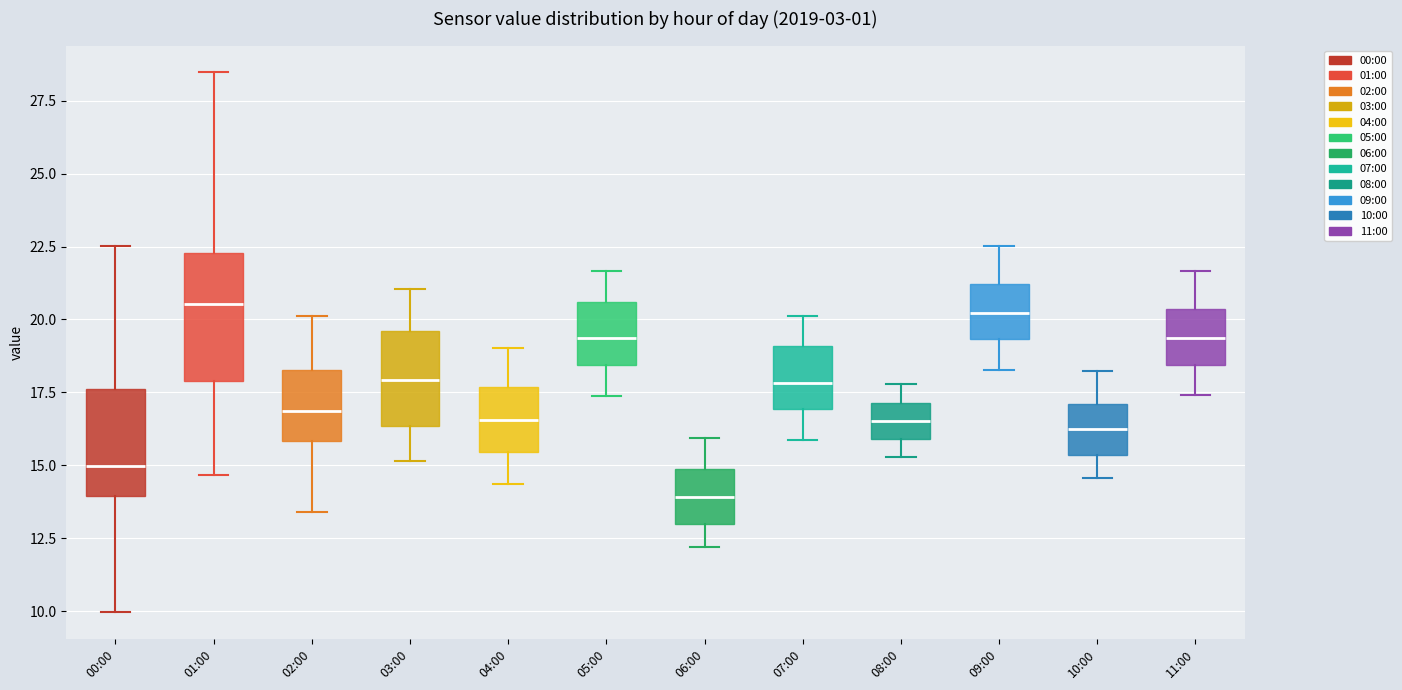

Reading left to right, transcribe this box plot: for each box, give where its median line is, the range the box spans, and where its two whiskers end, as read against the y-axis. The values are not printed on the chart, so give them approximately, as read against the axis.

00:00: median 15.0, box 14.0 to 17.5, whiskers 10.0 to 22.5
01:00: median 20.5, box 18.0 to 22.5, whiskers 14.5 to 28.5
02:00: median 17.0, box 16.0 to 18.5, whiskers 13.5 to 20.0
03:00: median 18.0, box 16.5 to 19.5, whiskers 15.0 to 21.0
04:00: median 16.5, box 15.5 to 17.5, whiskers 14.5 to 19.0
05:00: median 19.5, box 18.5 to 20.5, whiskers 17.5 to 21.5
06:00: median 14.0, box 13.0 to 15.0, whiskers 12.0 to 16.0
07:00: median 18.0, box 17.0 to 19.0, whiskers 16.0 to 20.0
08:00: median 16.5, box 16.0 to 17.0, whiskers 15.5 to 18.0
09:00: median 20.0, box 19.5 to 21.0, whiskers 18.5 to 22.5
10:00: median 16.0, box 15.5 to 17.0, whiskers 14.5 to 18.0
11:00: median 19.5, box 18.5 to 20.5, whiskers 17.5 to 21.5